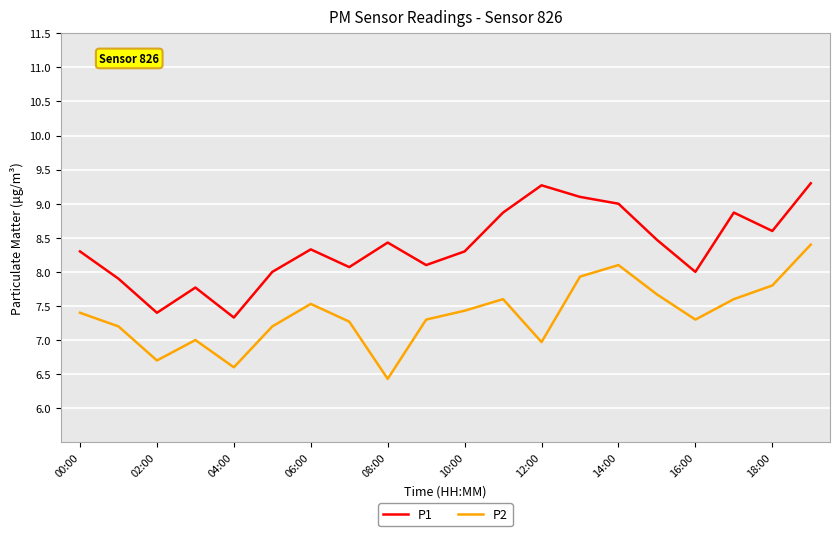

What is the difference between the maximum and minimum values in the P2 series?

2.0